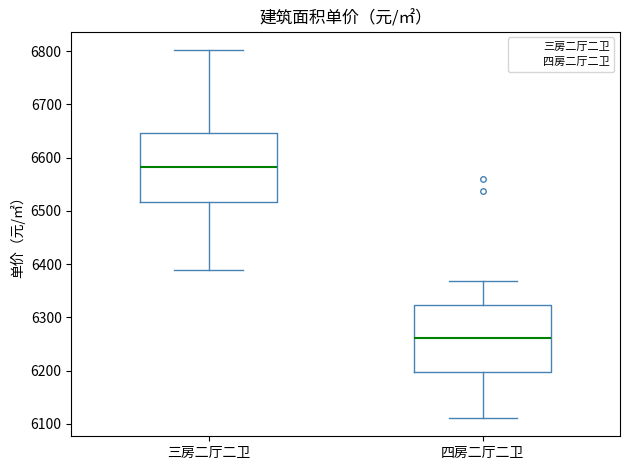

Which box's median line is the lowest?

四房二厅二卫